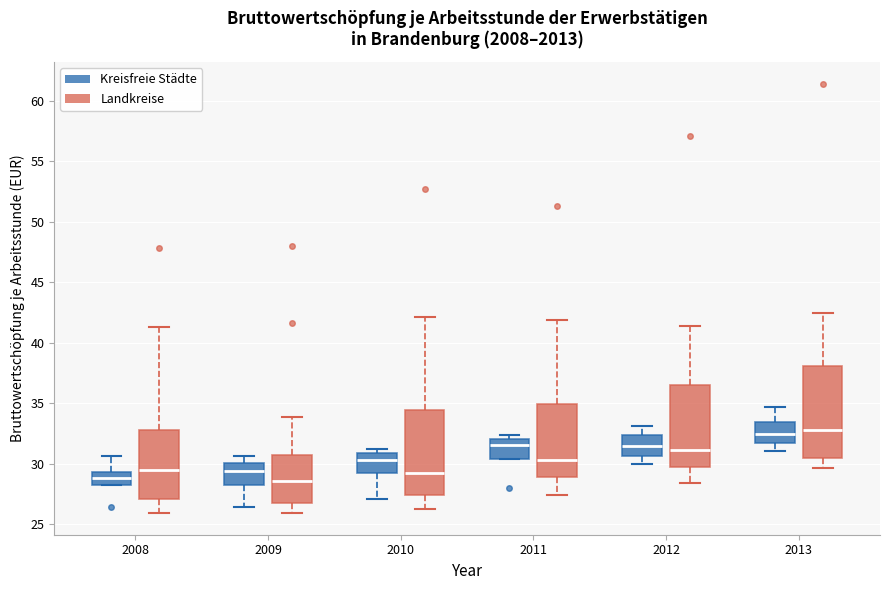

Which box is the tallest, from its lower edge to its upper edge?

2013 (Landkreise)